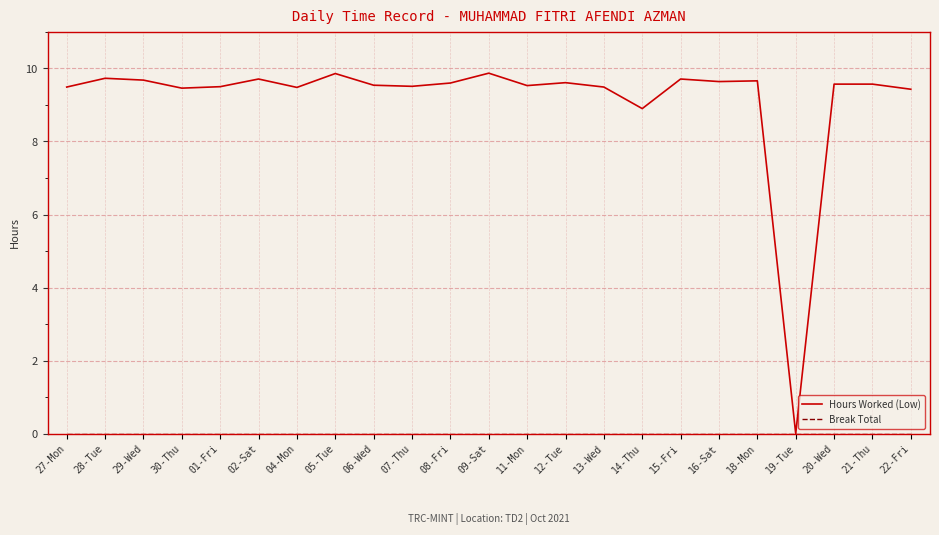

At which label is Hours Worked (Low) closest to 4?

19-Tue